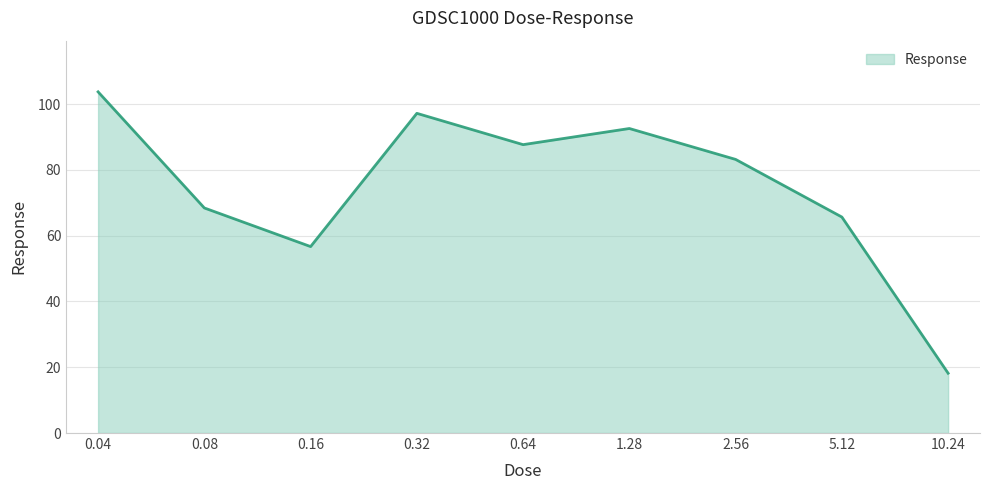

True or false: there are more than 2 points higher than both neighbors.

False